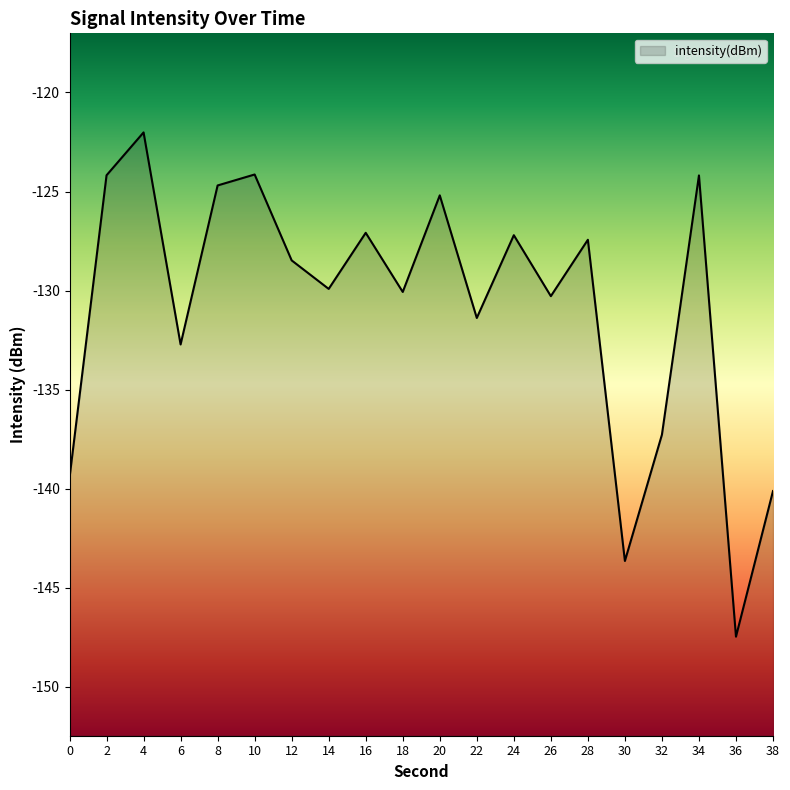

What is the change in value from 12 to 28?

+1.0